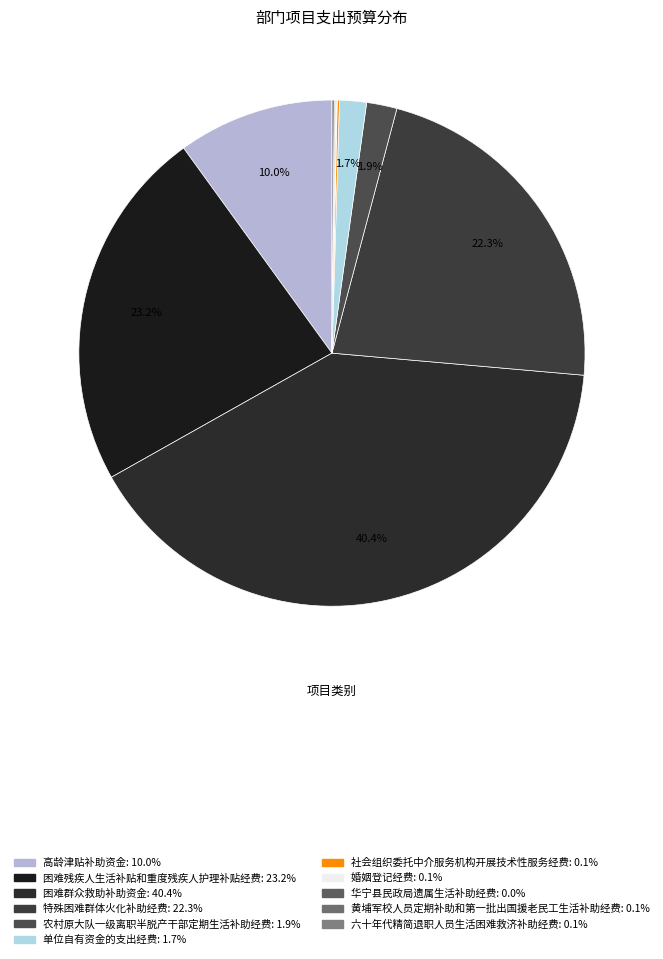

Which category has the biggest portion of the pie?

困难群众救助补助资金